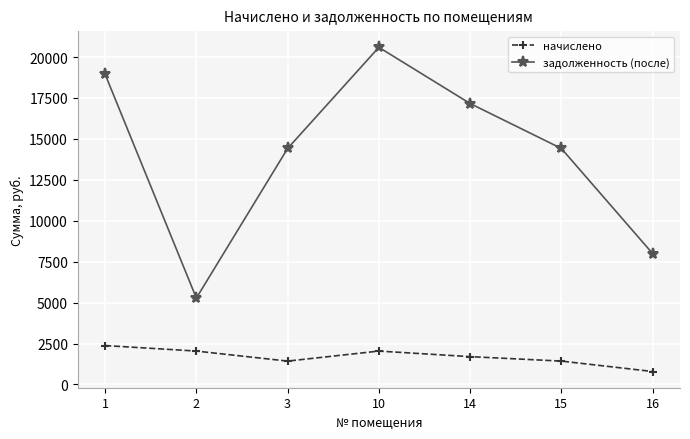

List the series in order of their peak value, lowest first.

начислено, задолженность (после)